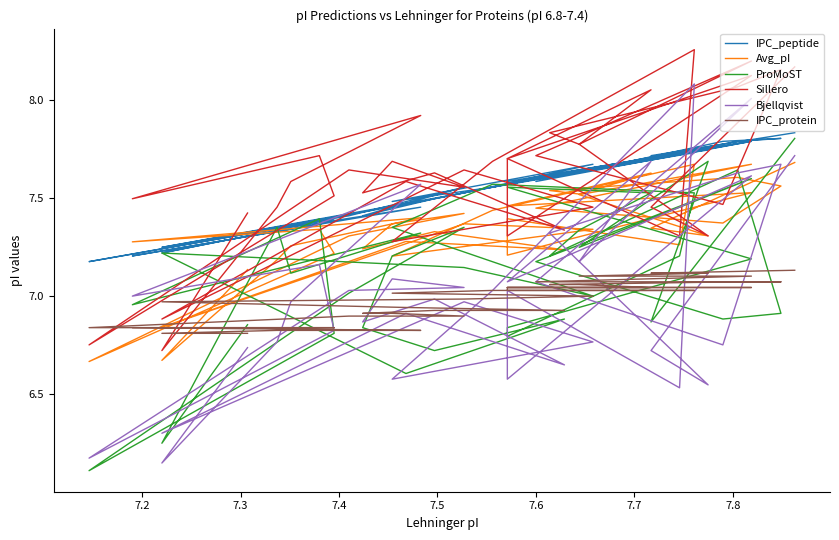

How many interior local valleys does the Bjellqvist series have?

13